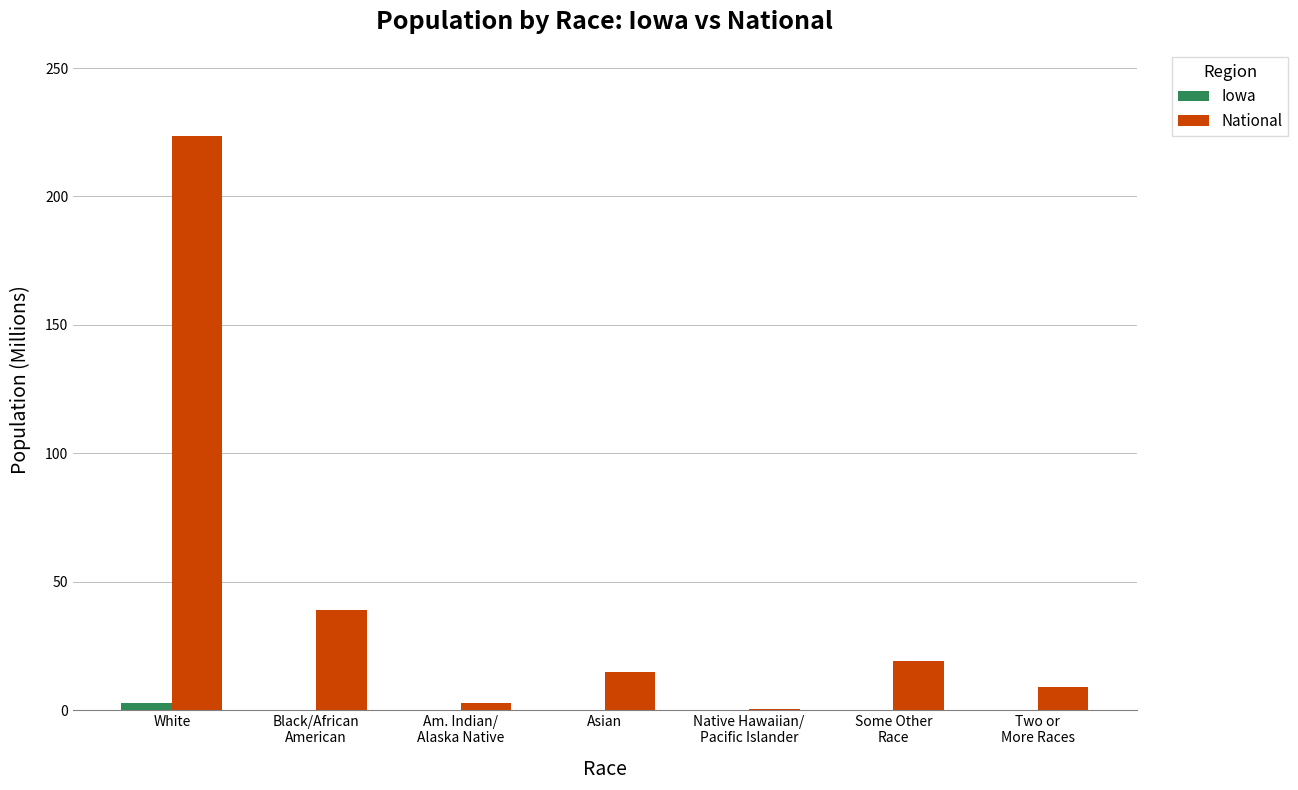

What is the difference between the National values at White and Asian?

208.9